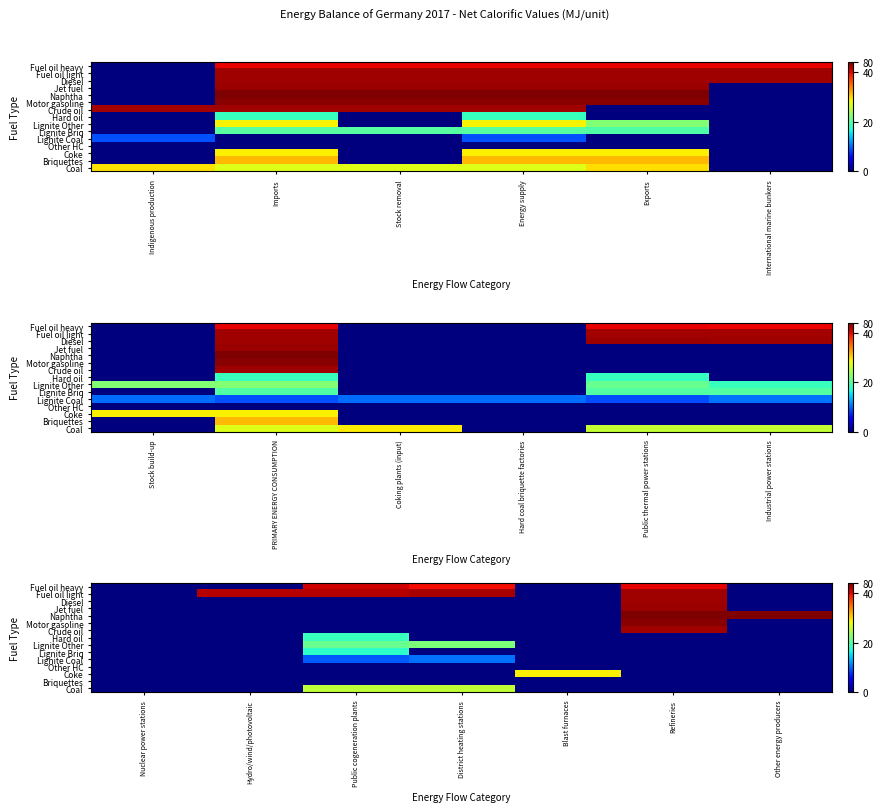

At which category does the chart reach its minimum across all series?

Nuclear power stations